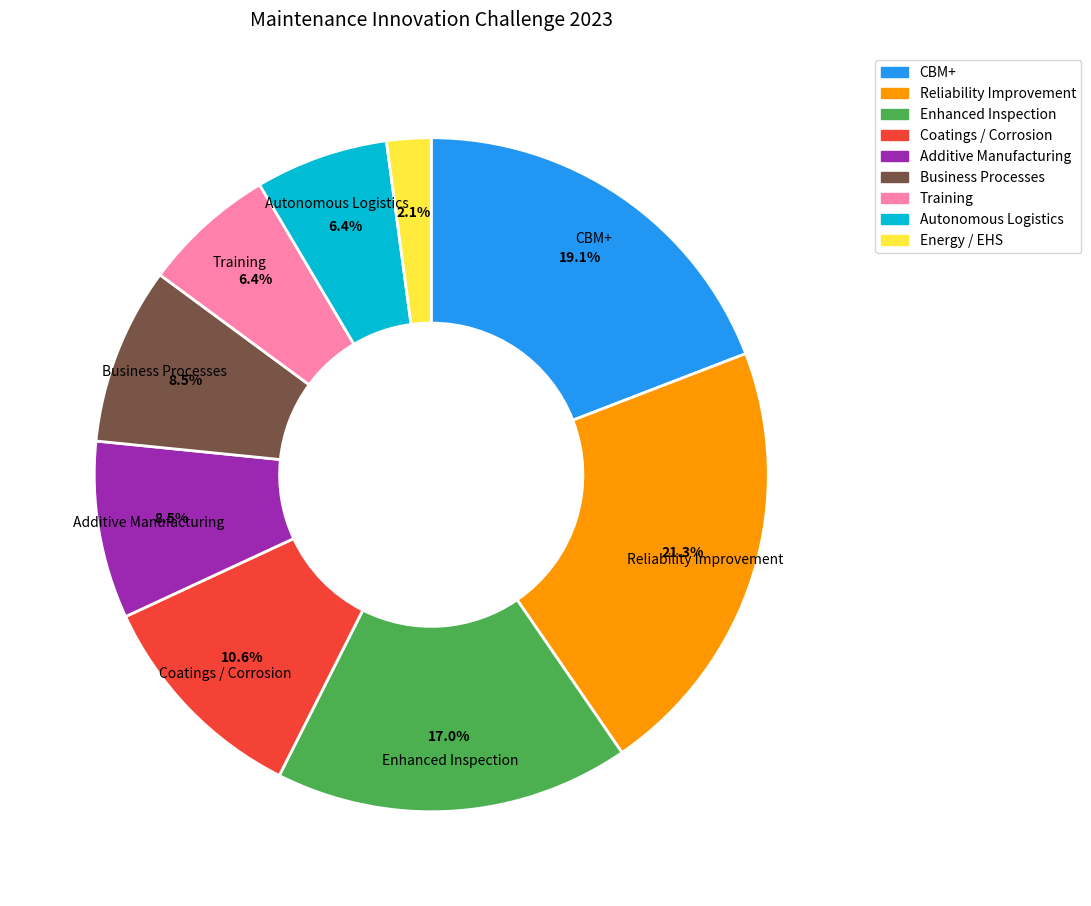

Which slice is the smallest?

Energy / EHS